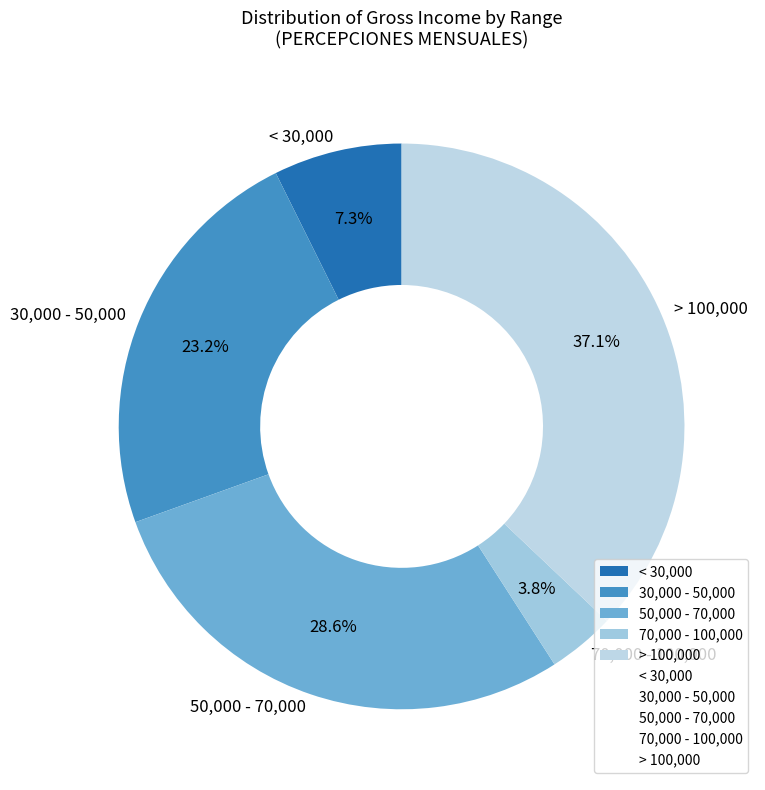

What percentage do > 100,000 and 70,000 - 100,000 together represent?

40.9%